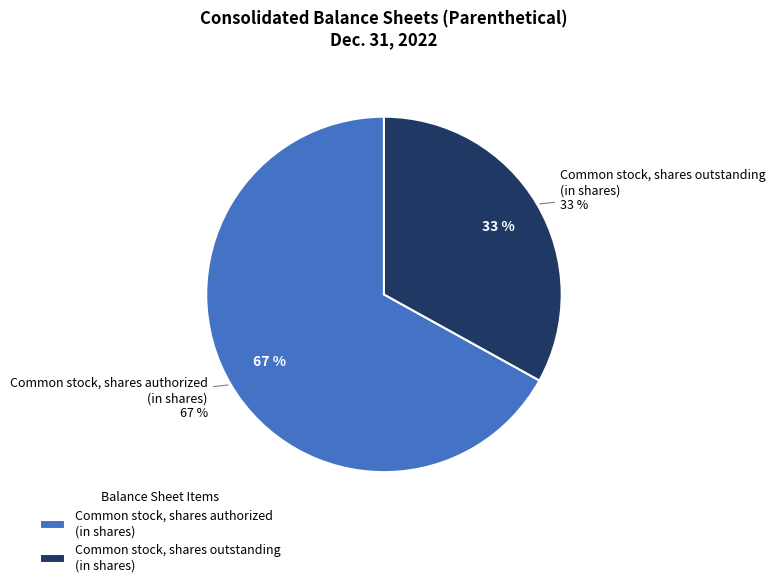

Which slice is the largest?

Common stock, shares authorized (in shares)